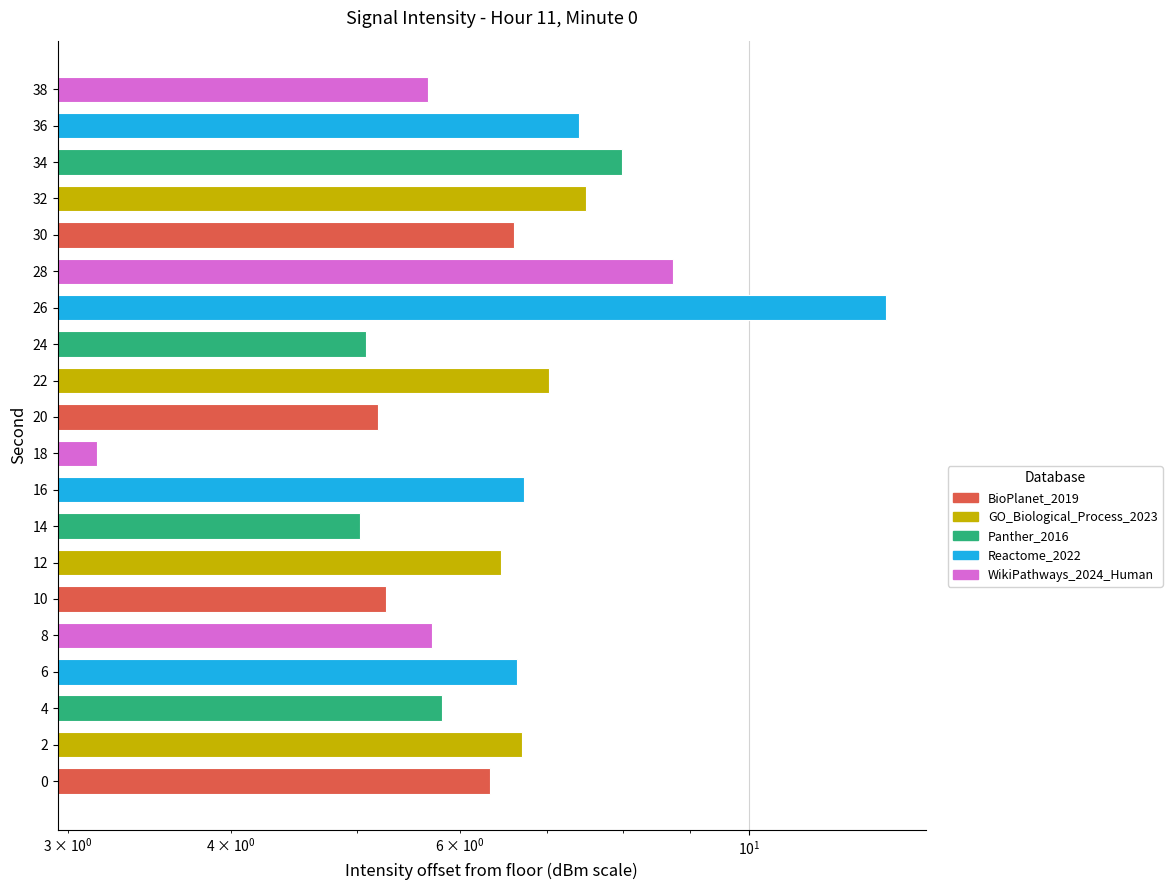

How many data points are less than 6?

8